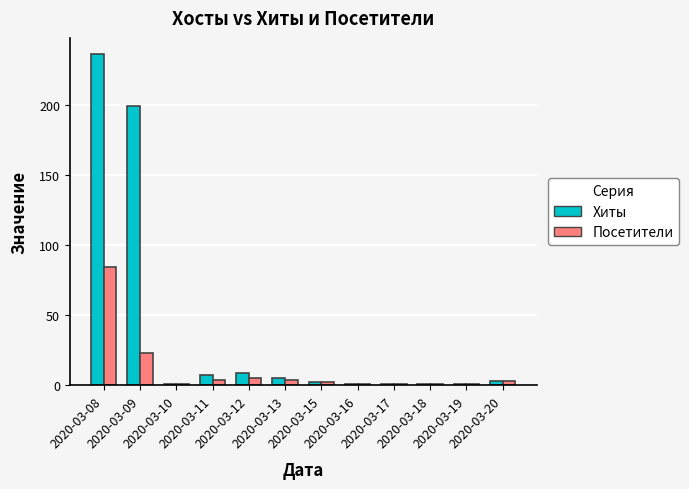

Which series has the largest total across all categories?

Хиты